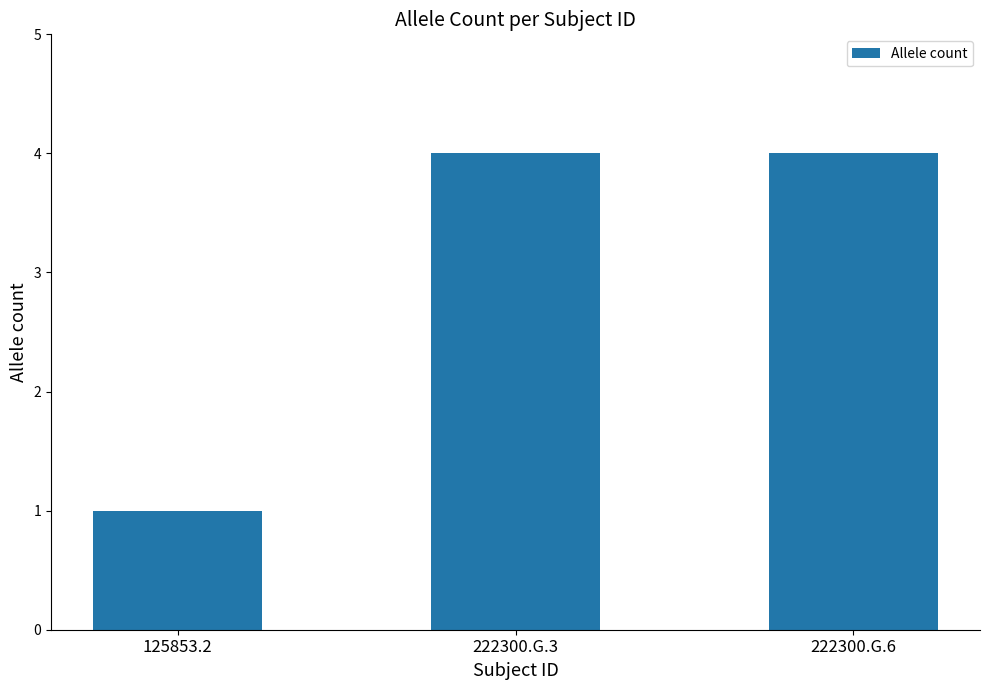

What is the sum of all values?

9